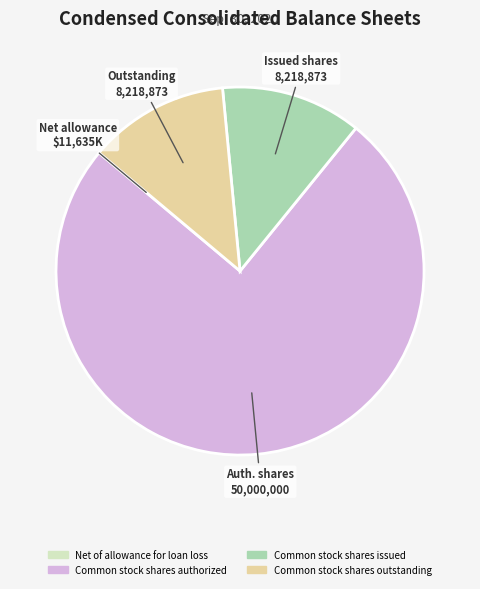

Which slice is the largest?

Common stock shares authorized